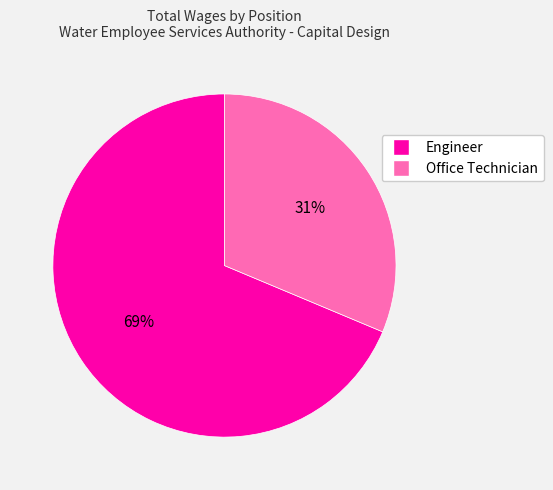

Count the number of slices in the pie.

2